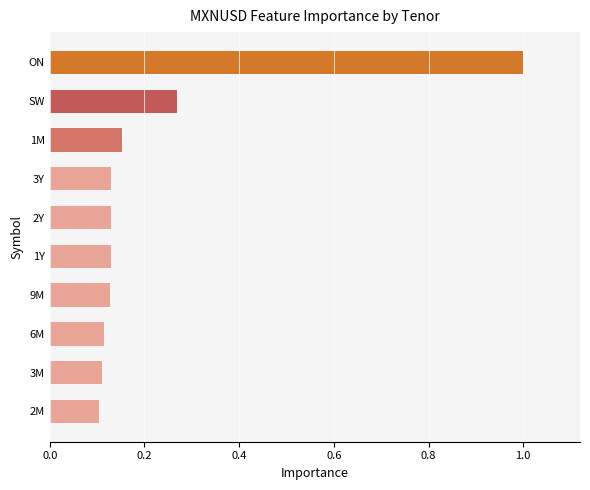

What is the difference between the maximum and minimum values?

0.9